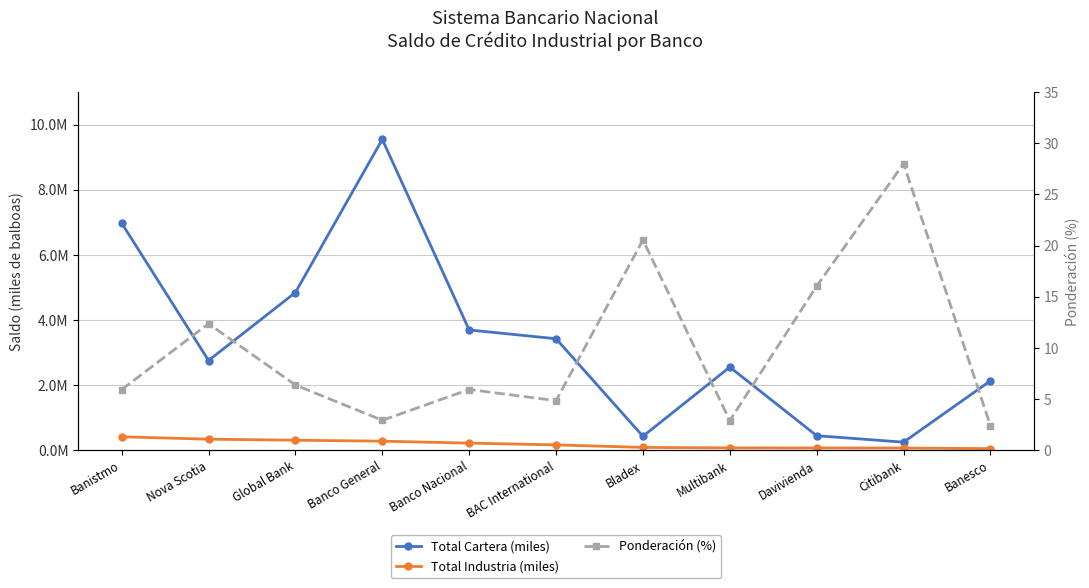

Rank the categories by Ponderación (%) value from highest to lowest.

Citibank, Bladex, Davivienda, Nova Scotia, Global Bank, Banco Nacional, Banistmo, BAC International, Banco General, Multibank, Banesco